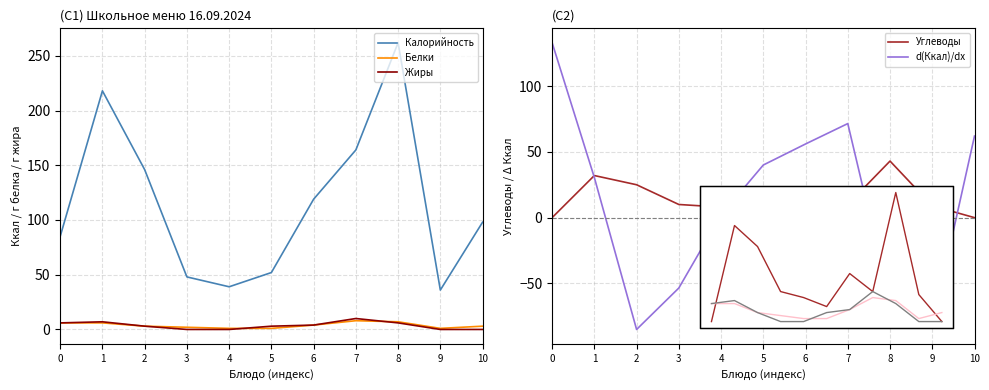

What is the average value of the Жиры series?

3.5